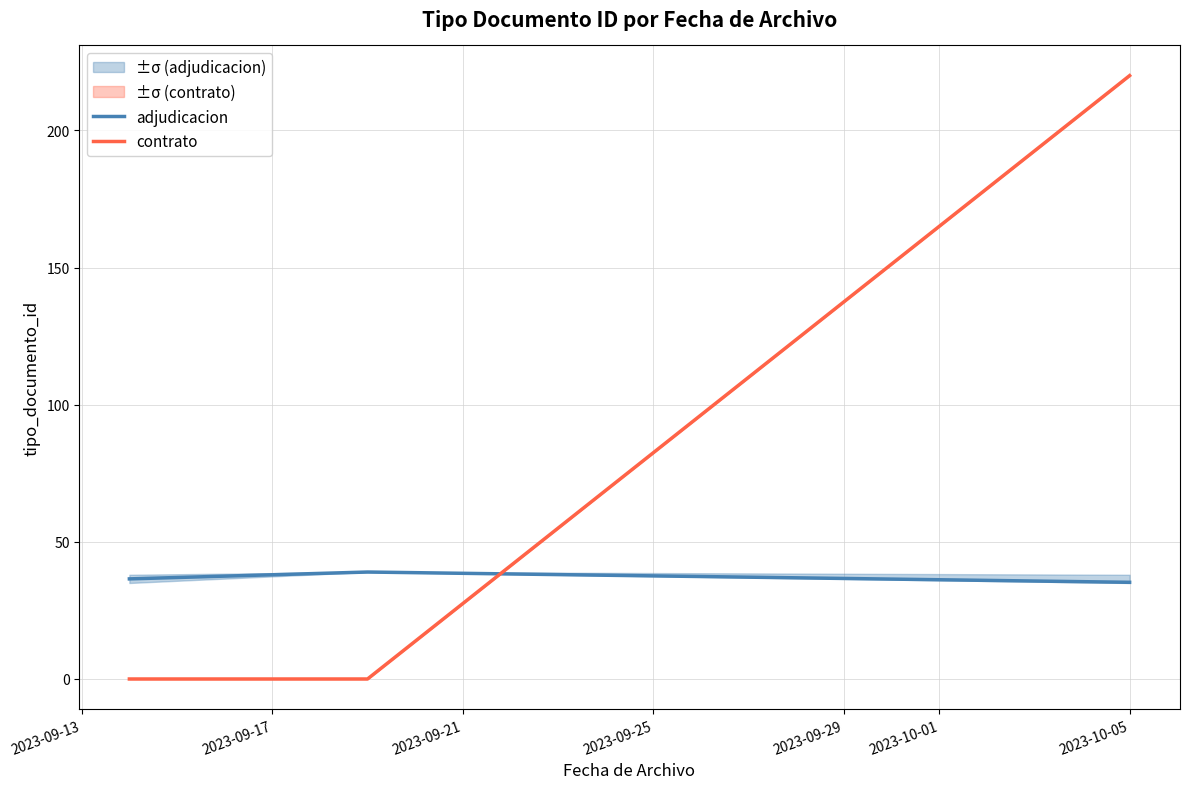

What is the highest value of the adjudicacion series?

39.0